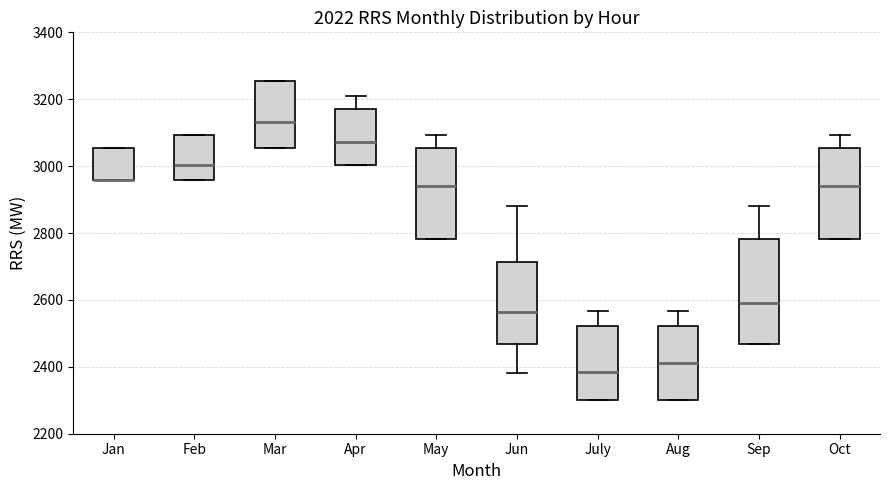

Reading left to right, read every box against the y-axis: the position of its median line, the range the box covers, and the ends of its whiskers. The values are not printed on the chart, so give them approximately, as read against the axis.

Jan: median 2960 (drawn on the box's lower edge), box 2960 to 3060, whiskers 2960 to 3060
Feb: median 3000, box 2960 to 3100, whiskers 2960 to 3100
Mar: median 3140, box 3060 to 3260, whiskers 3060 to 3260
Apr: median 3080, box 3000 to 3180, whiskers 3000 to 3220
May: median 2940, box 2780 to 3060, whiskers 2780 to 3100
Jun: median 2560, box 2460 to 2720, whiskers 2380 to 2880
July: median 2380, box 2300 to 2520, whiskers 2300 to 2560
Aug: median 2420, box 2300 to 2520, whiskers 2300 to 2560
Sep: median 2580, box 2460 to 2780, whiskers 2460 to 2880
Oct: median 2940, box 2780 to 3060, whiskers 2780 to 3100